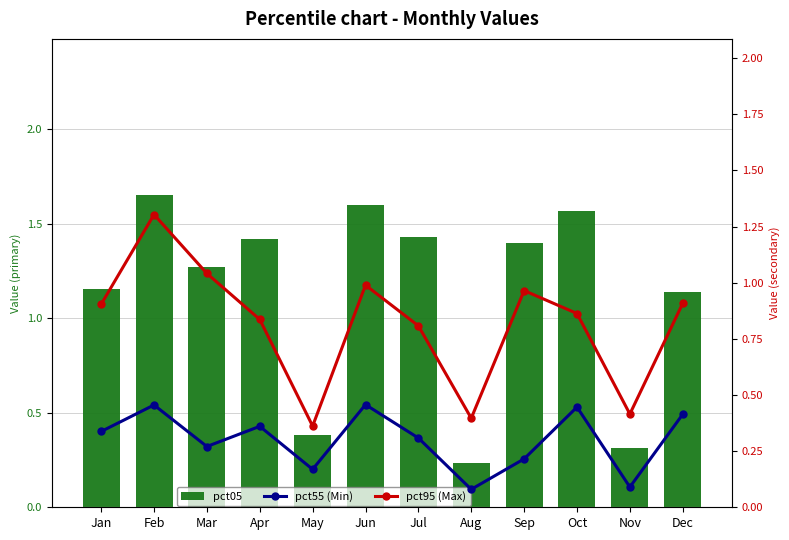

The value of pct55 (Min) at Nov is 0.1. True or false?

True